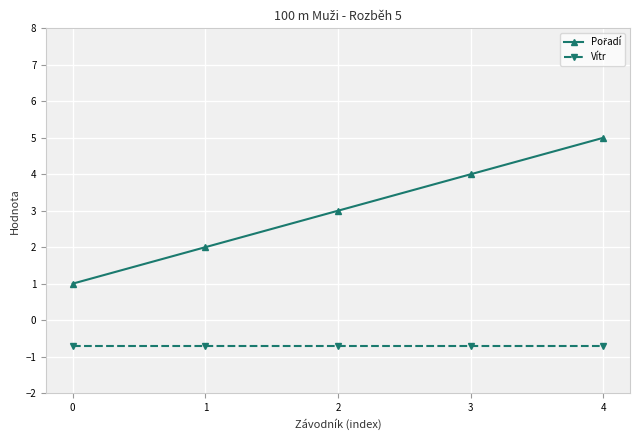

What is the sum of all Vítr values?

-3.5